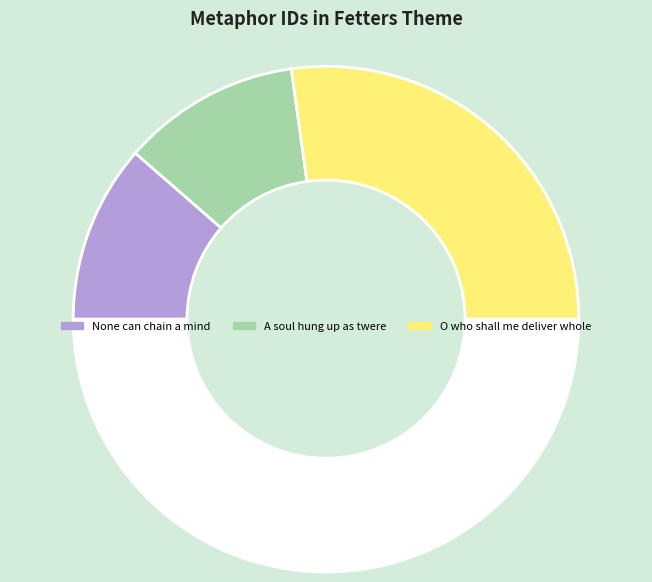

Count the number of slices in the pie.

4